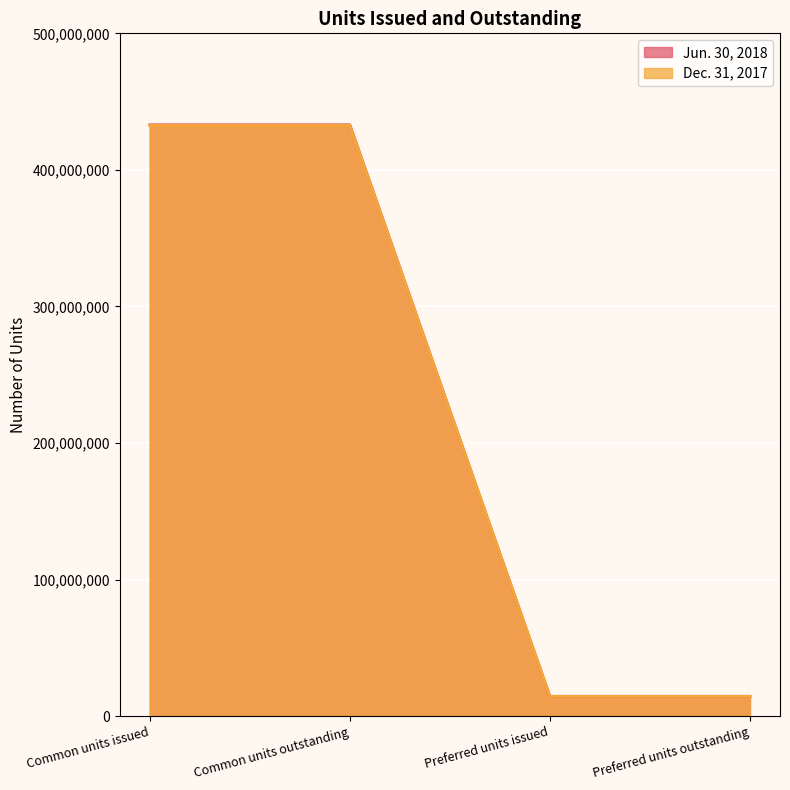

Which has a higher value, Preferred units outstanding or Common units outstanding?

Common units outstanding